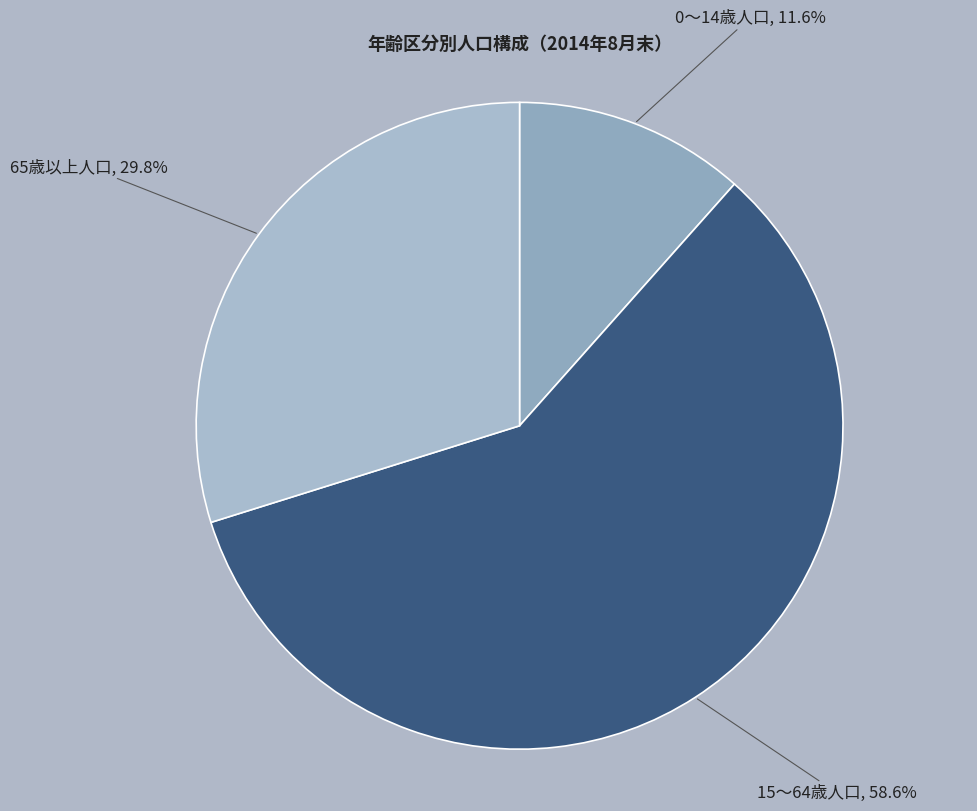

To the nearest percent, what percentage of the pie is 15～64歳人口?

59%